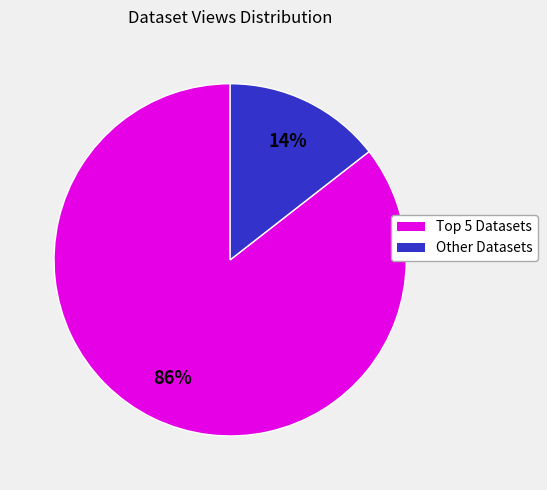

To the nearest percent, what is the average slice percentage?

50%